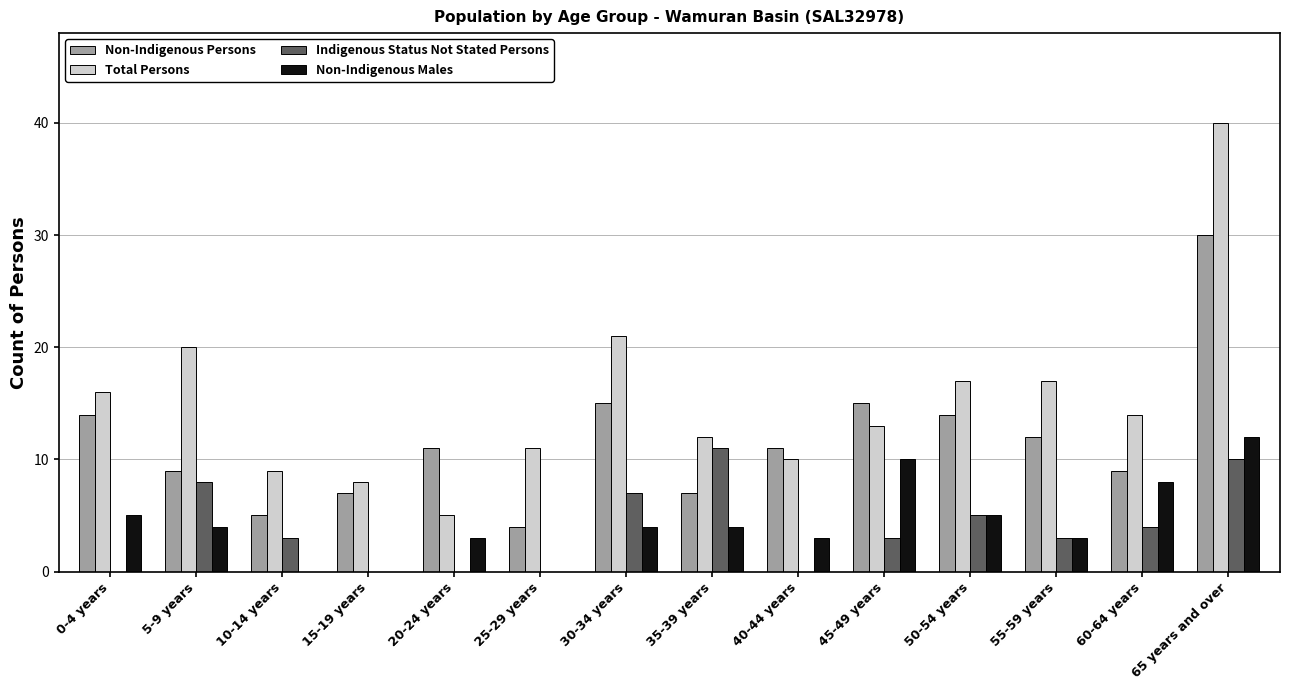

Between 25-29 years and 30-34 years, which series saw the biggest shift?

Non-Indigenous Persons